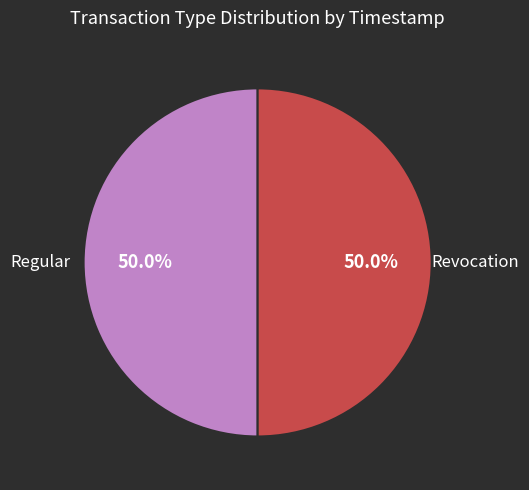

Count the number of slices in the pie.

2